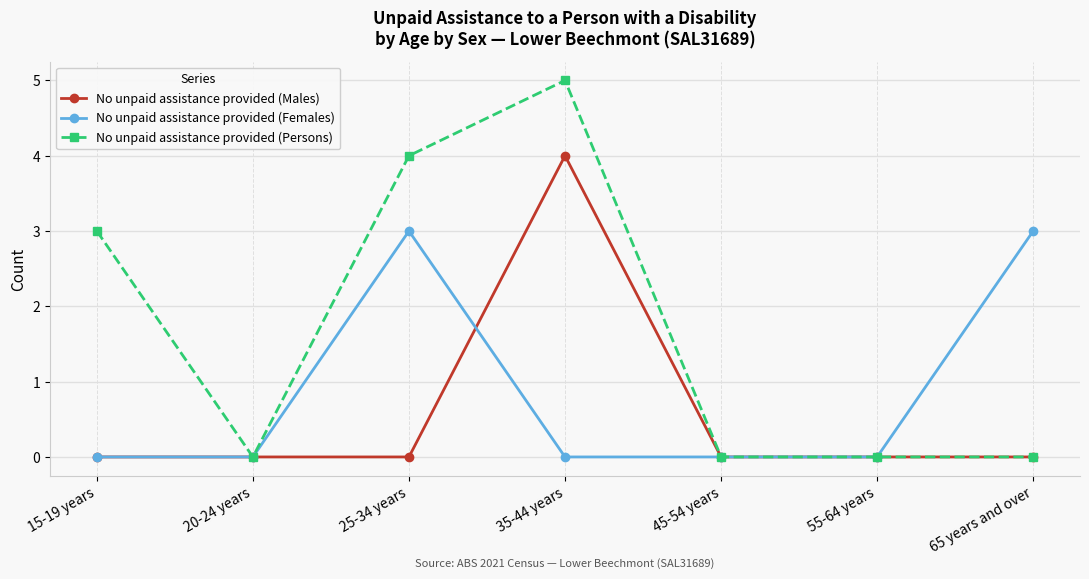

True or false: No unpaid assistance provided (Females) has more than 2 interior local peaks.

False